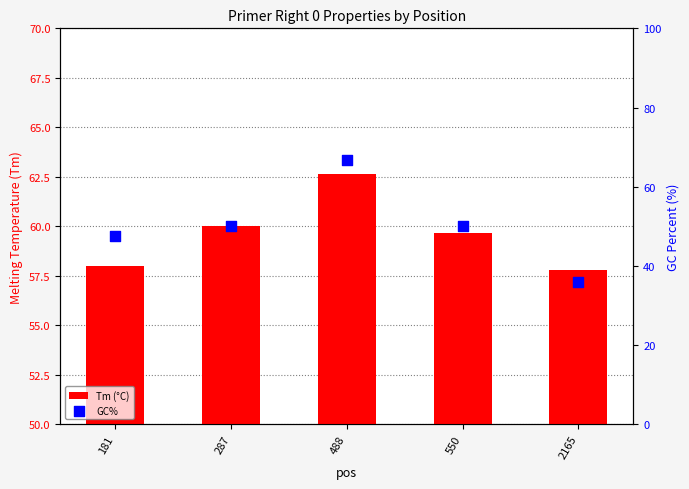

What are all the series names shown in the legend?

Tm (°C), GC%